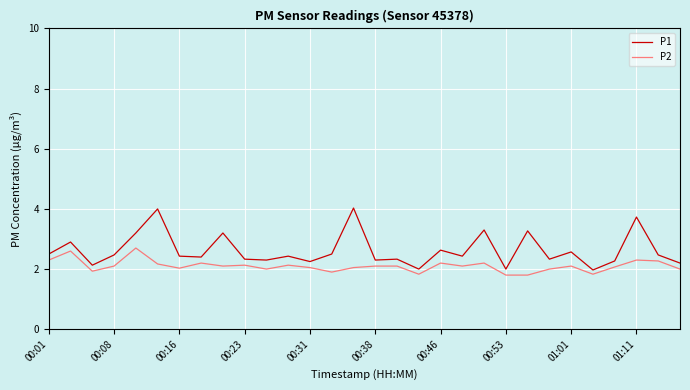

What is the difference between the maximum and minimum values in the P1 series?

2.1